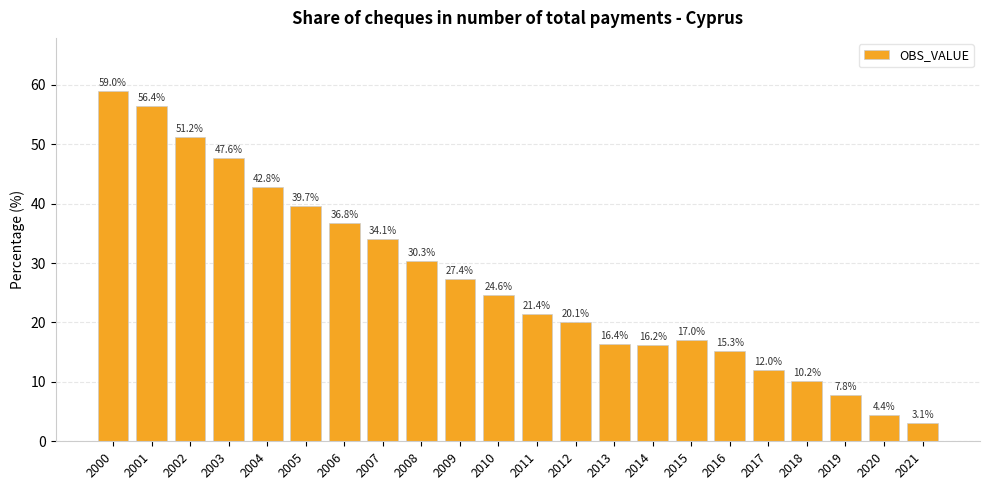

What is the sum of all values?

593.7